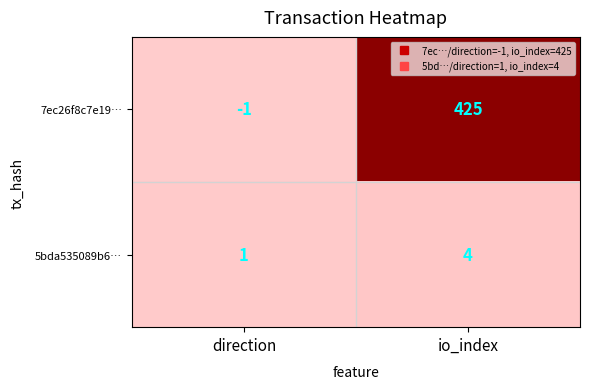

Reading left to right, extract all data points from this chart.

7ec26f8c7e19…: direction=-1	io_index=425
5bda535089b6…: direction=1	io_index=4